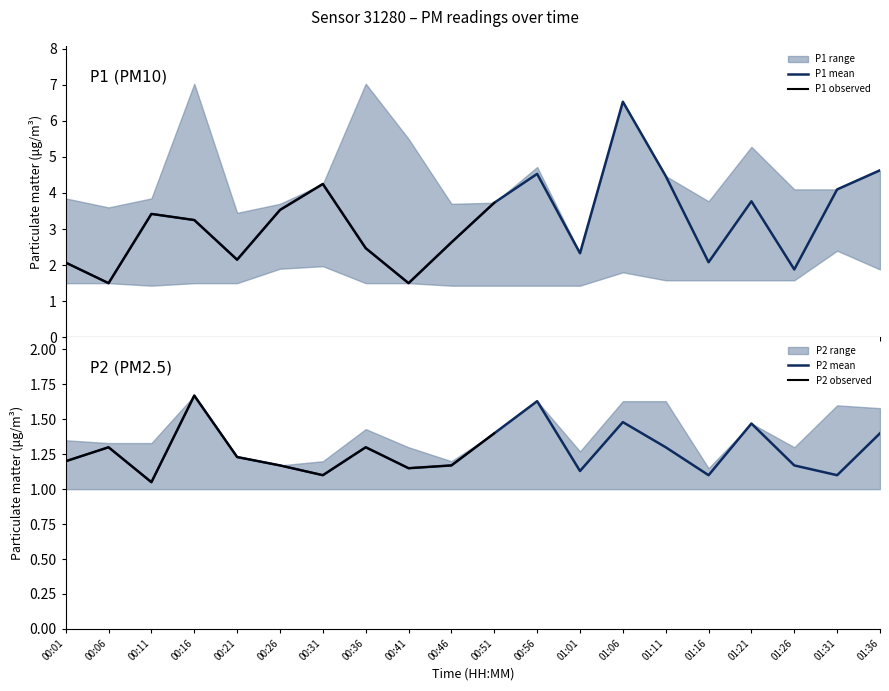

True or false: P1_lower and P2_lower intersect in this chart.

False